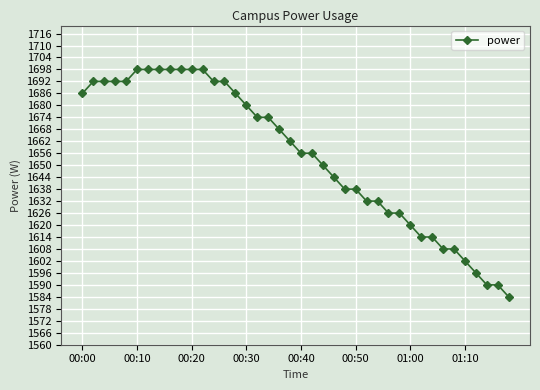

What is the value of the 27th point from the left?

1632